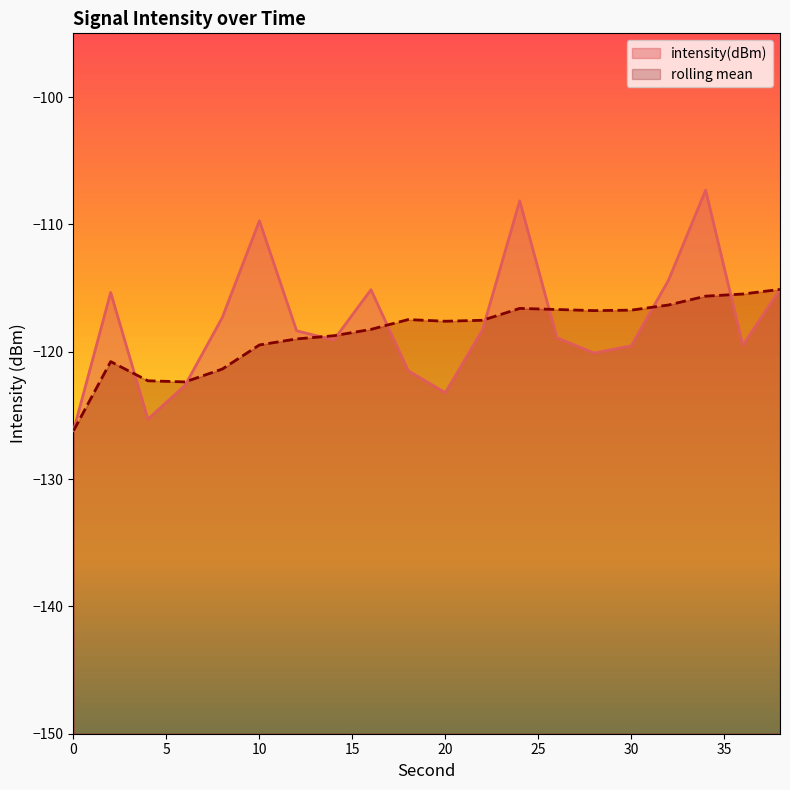

Reading left to right, what are all the values shown in this chart?

intensity(dBm): -126.2	-115.4	-125.3	-122.6	-117.3	-109.7	-118.4	-119.1	-115.1	-121.5	-123.2	-118.3	-108.2	-118.9	-120.1	-119.5	-114.4	-107.3	-119.5	-115.1
rolling_mean: -126.2	-120.8	-122.3	-122.4	-121.4	-119.5	-119.0	-118.7	-118.2	-117.5	-117.6	-117.5	-116.6	-116.7	-116.8	-116.7	-116.3	-115.6	-115.5	-115.1